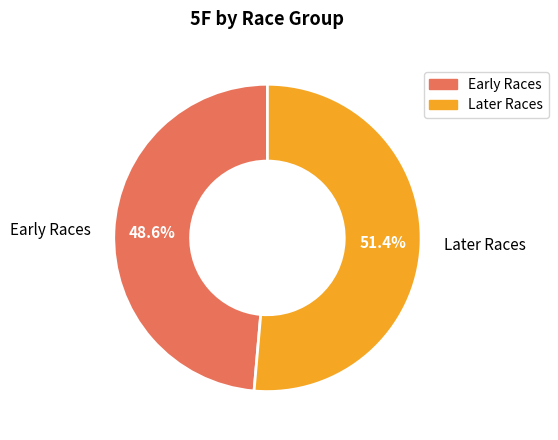

Which category has the smallest portion of the pie?

Early Races